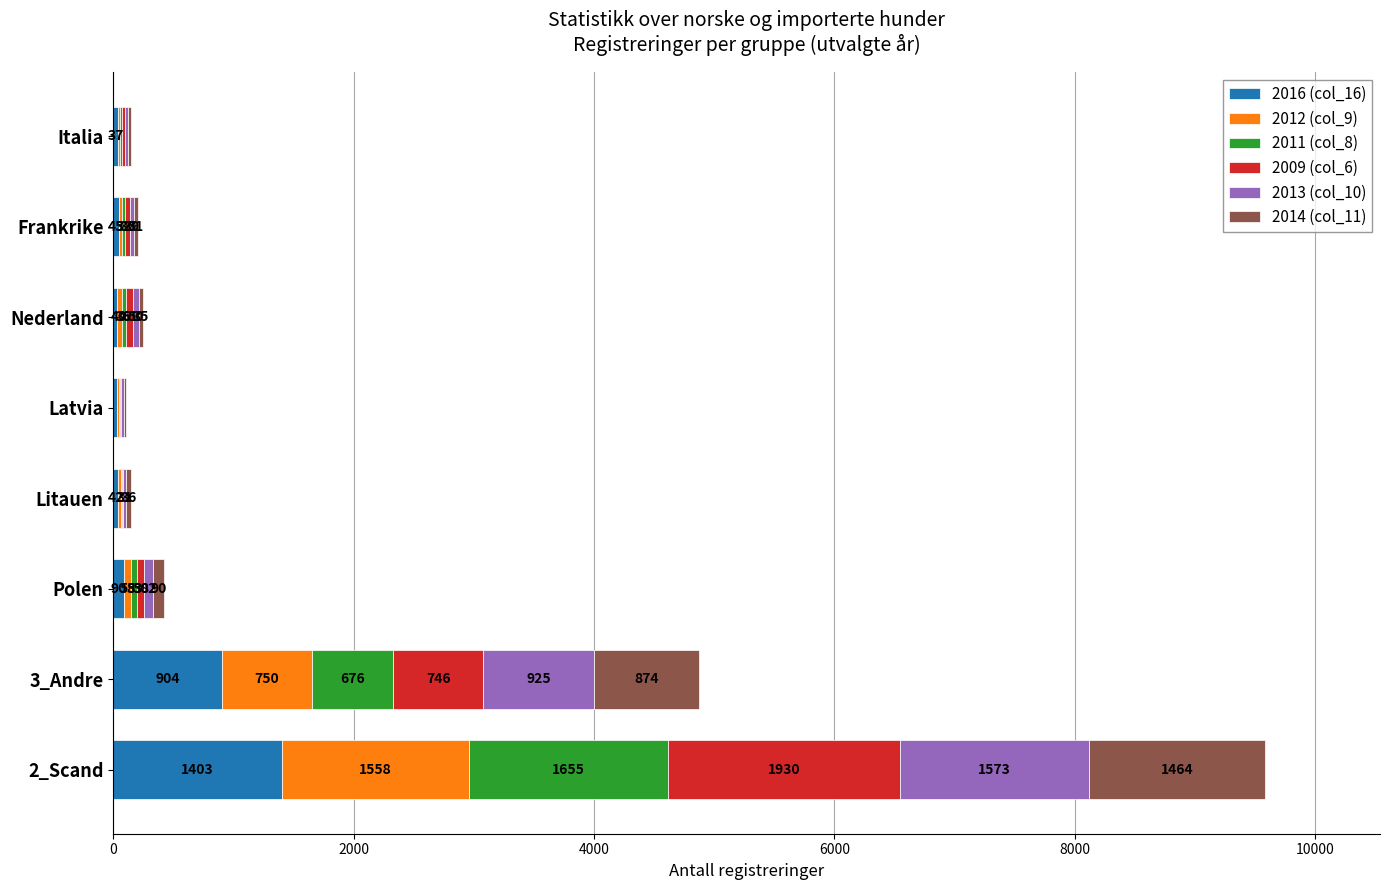

What is the total value across all series at Italia?

150